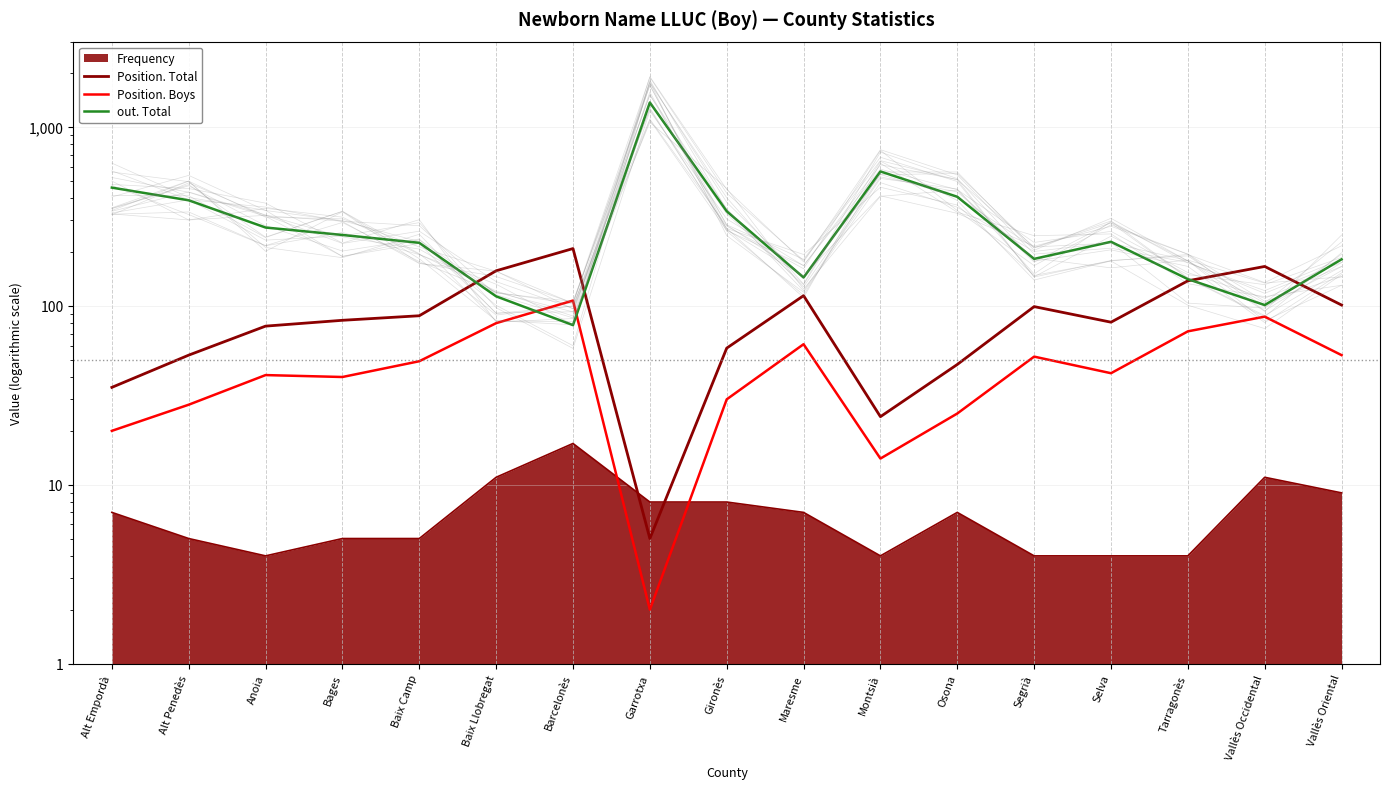

True or false: Position. Boys has more than 0 interior local peaks.

True